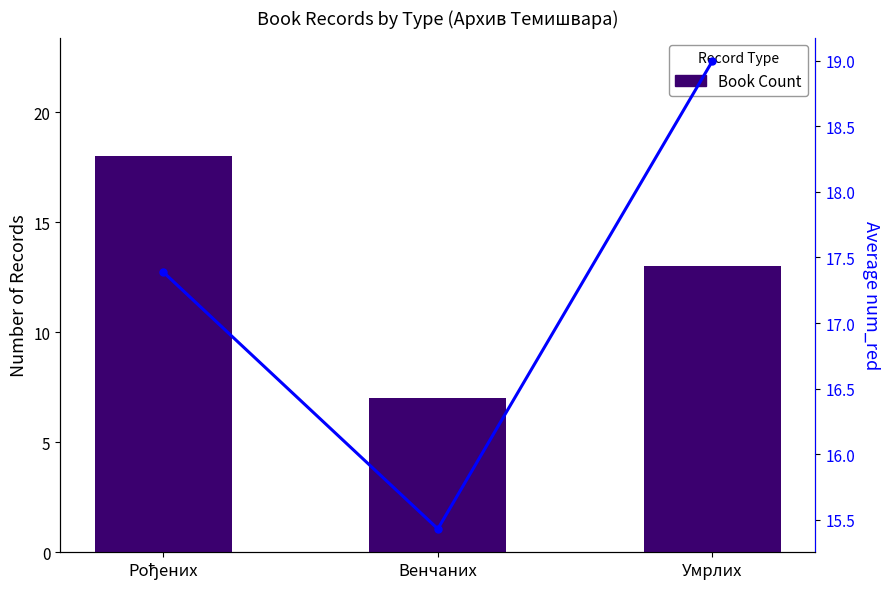

At which label does Book Count reach its minimum?

Венчаних